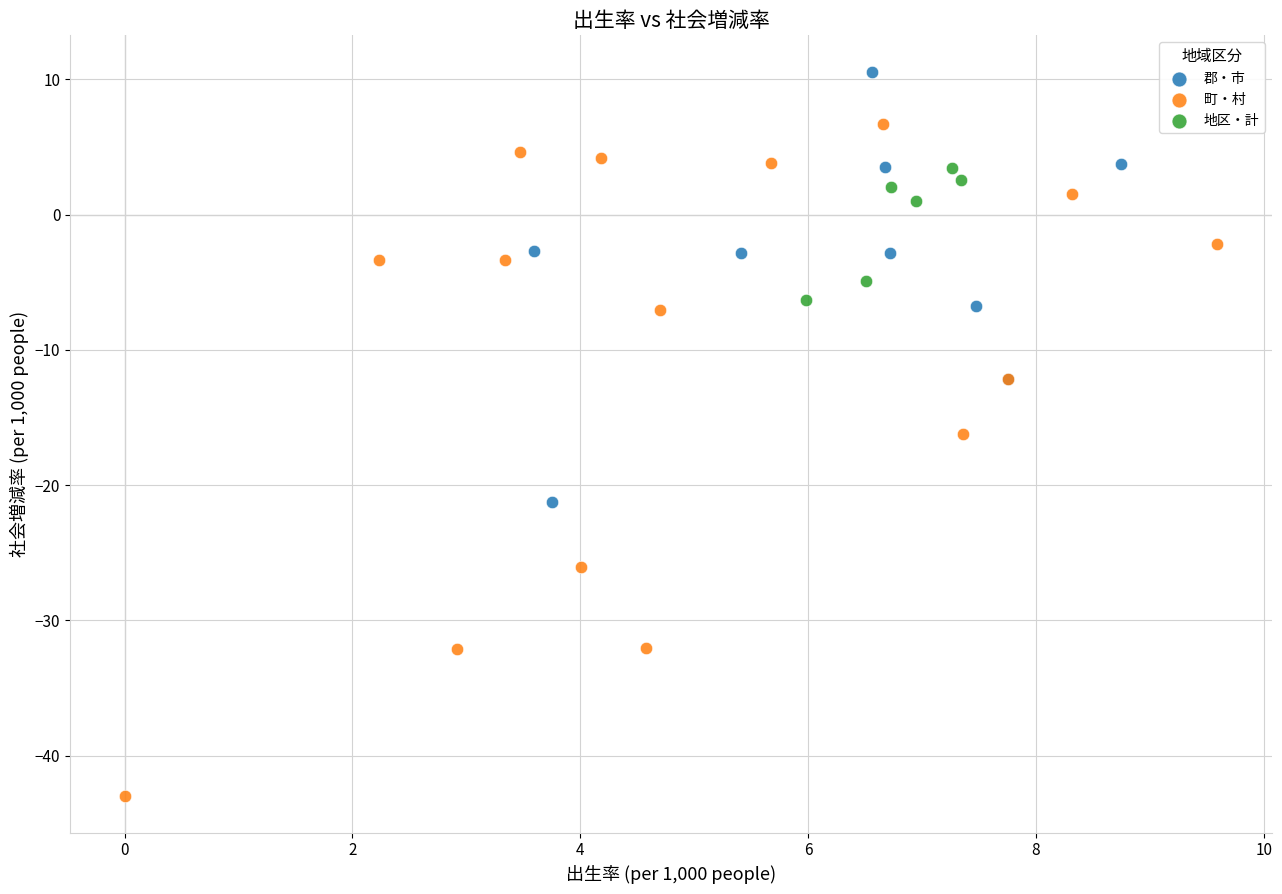

Which series reaches the maximum Y coordinate?

郡・市